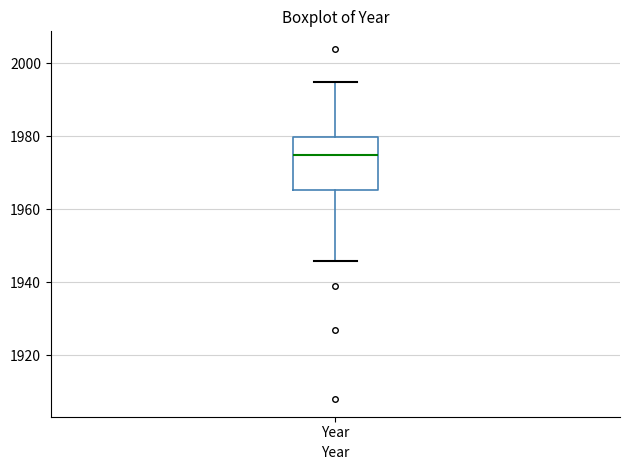

Where does the upper whisker of the box for Year end on the y-axis? The values are not printed on the chart, so give them approximately, as read against the axis.

1996